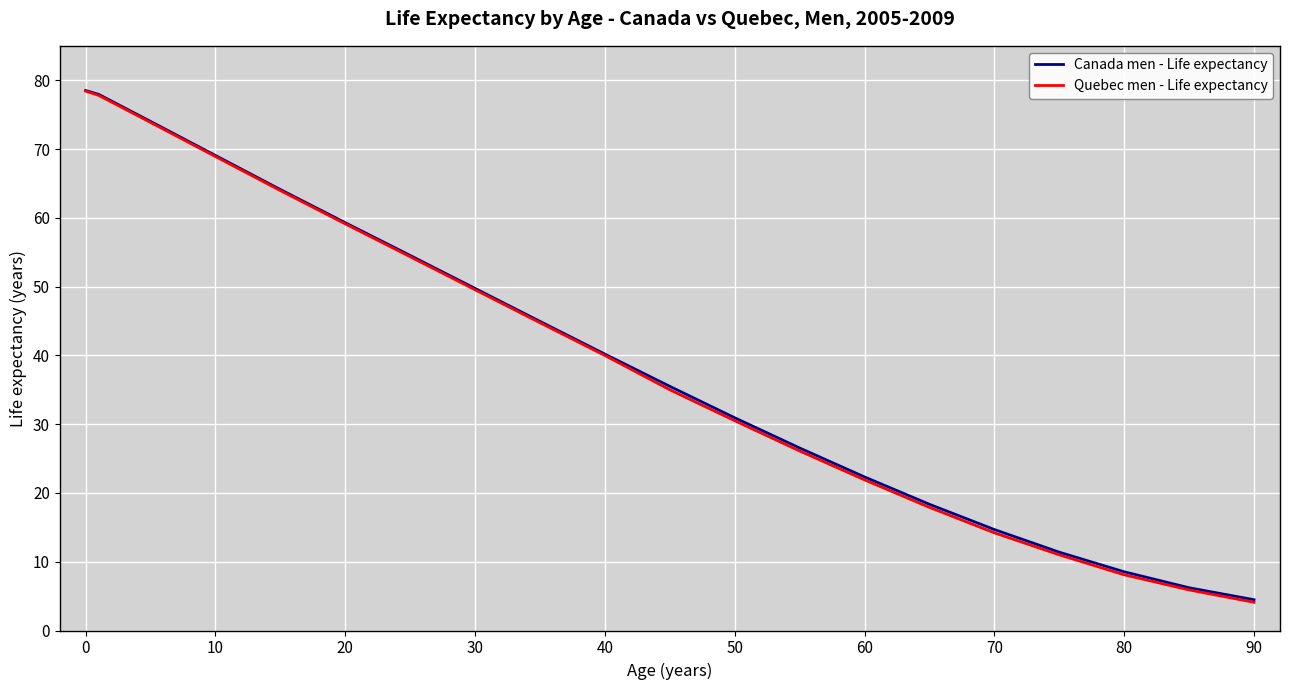

What is the minimum value for Canada men - Life expectancy?

4.5